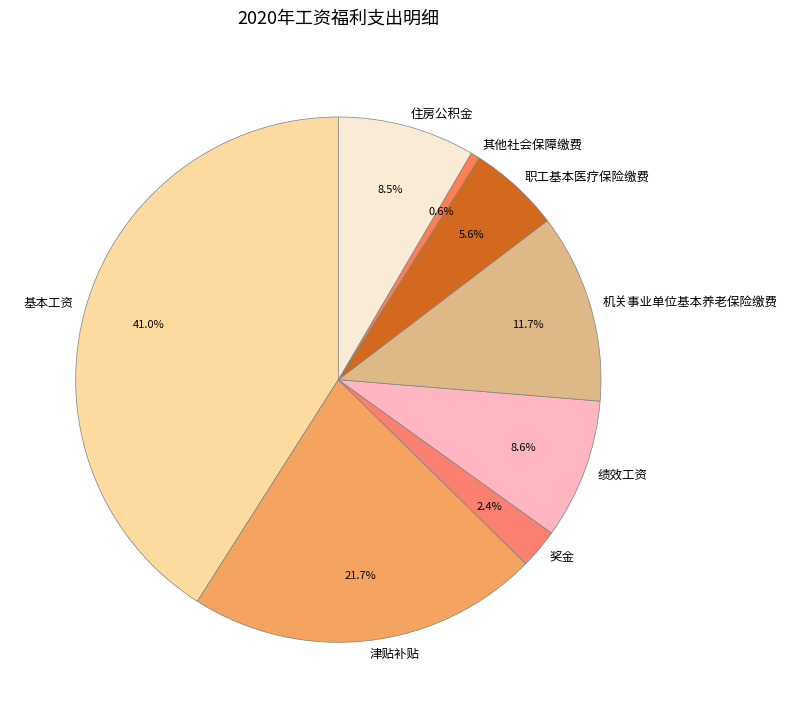

Is the sum of 职工基本医疗保险缴费 and 机关事业单位基本养老保险缴费 greater than half?

No